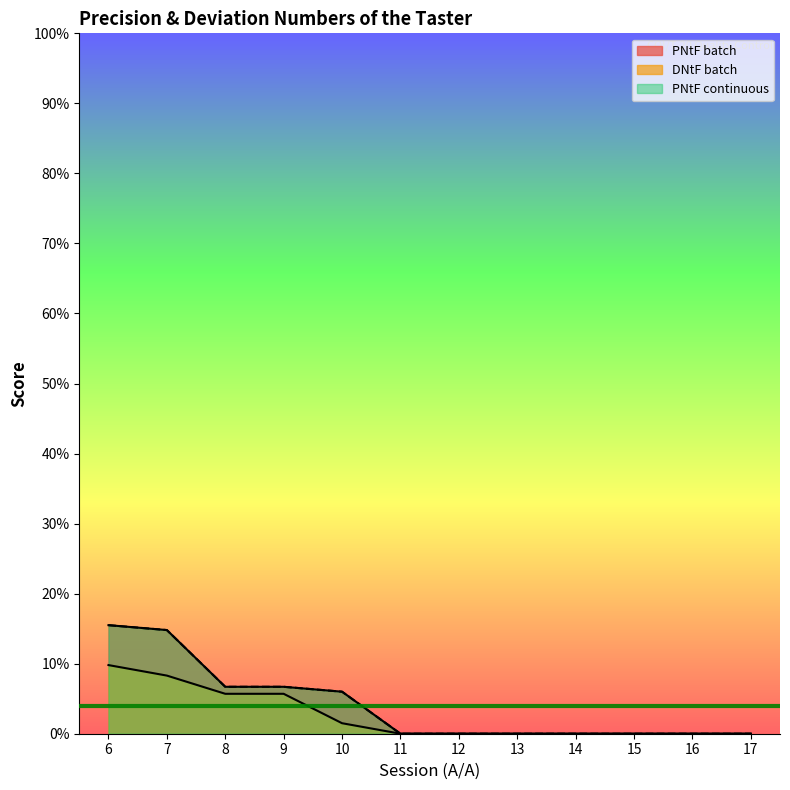

At which label is DNtF_batch closest to 0?

11